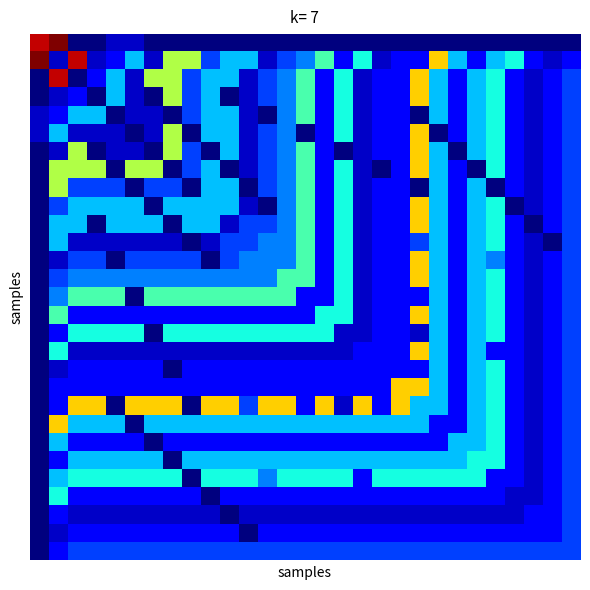

At which category is the sum across all series the highest?

20